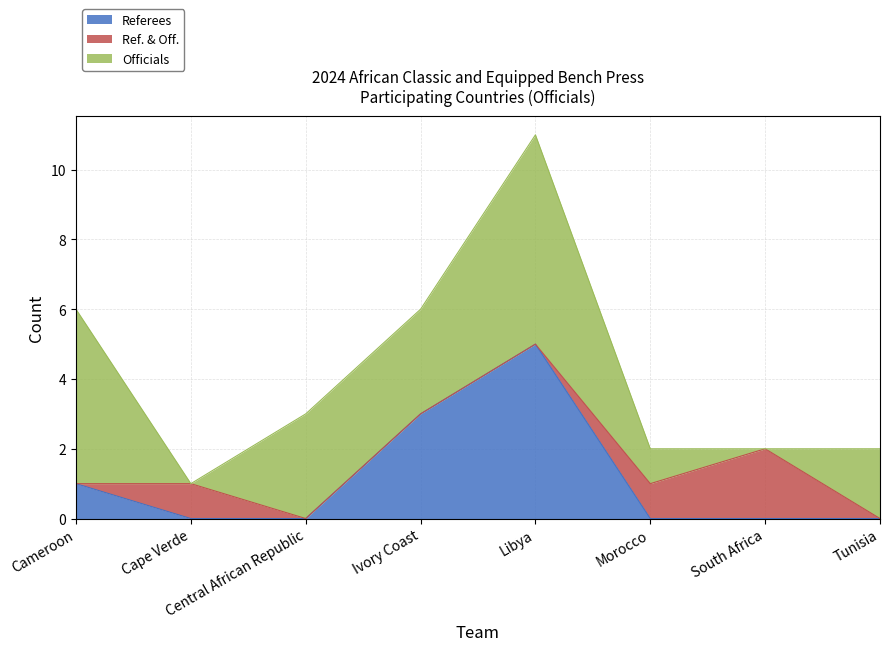

How many values in the Officials series exceed 3?

2